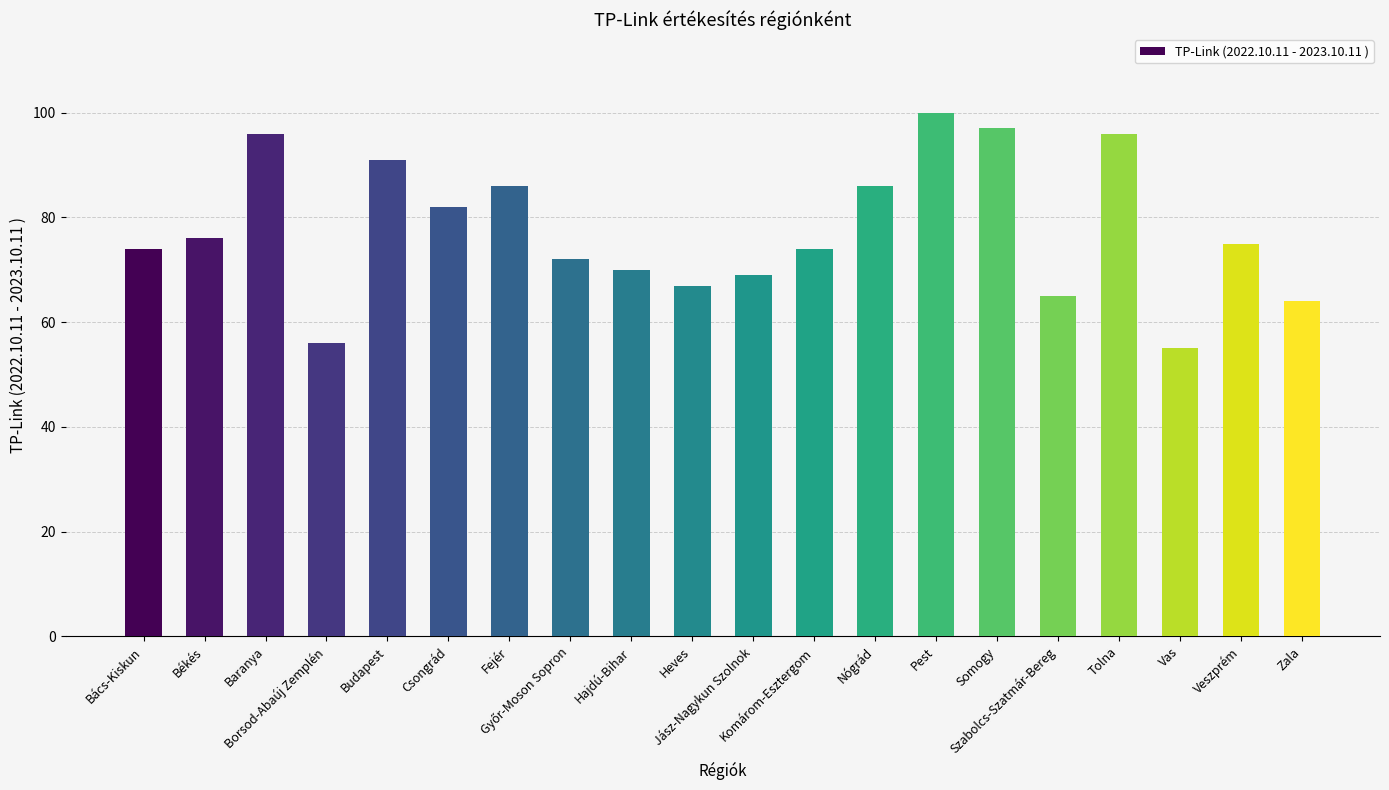

What is the smallest value displayed?

55